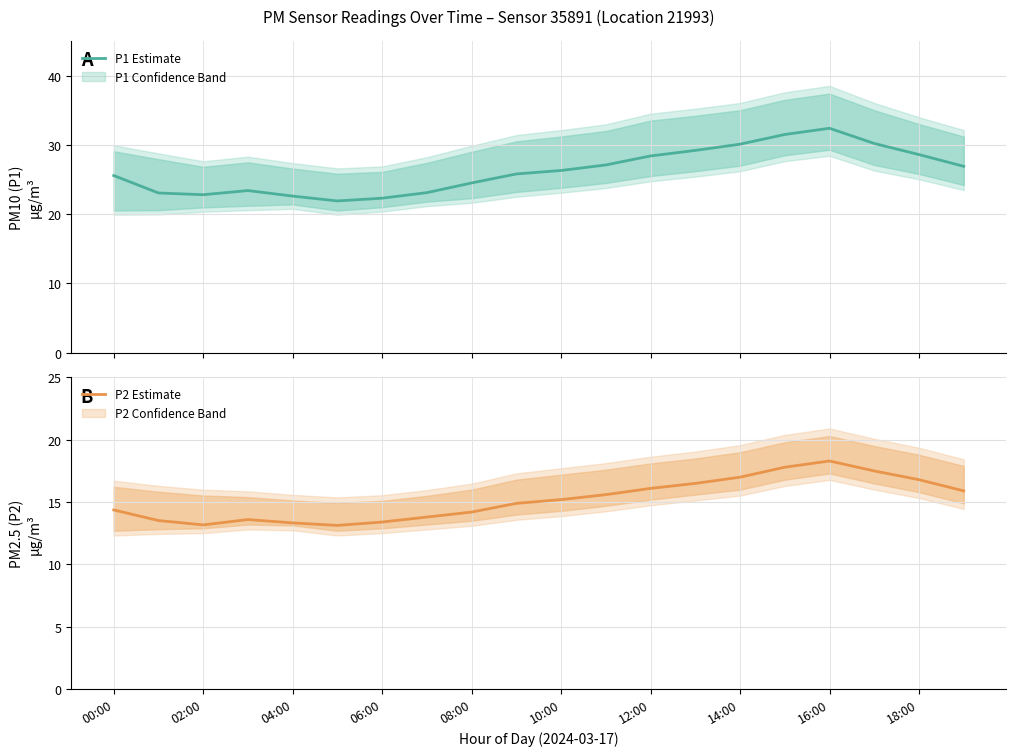

Does the chart display data point markers on the line(s)?

No